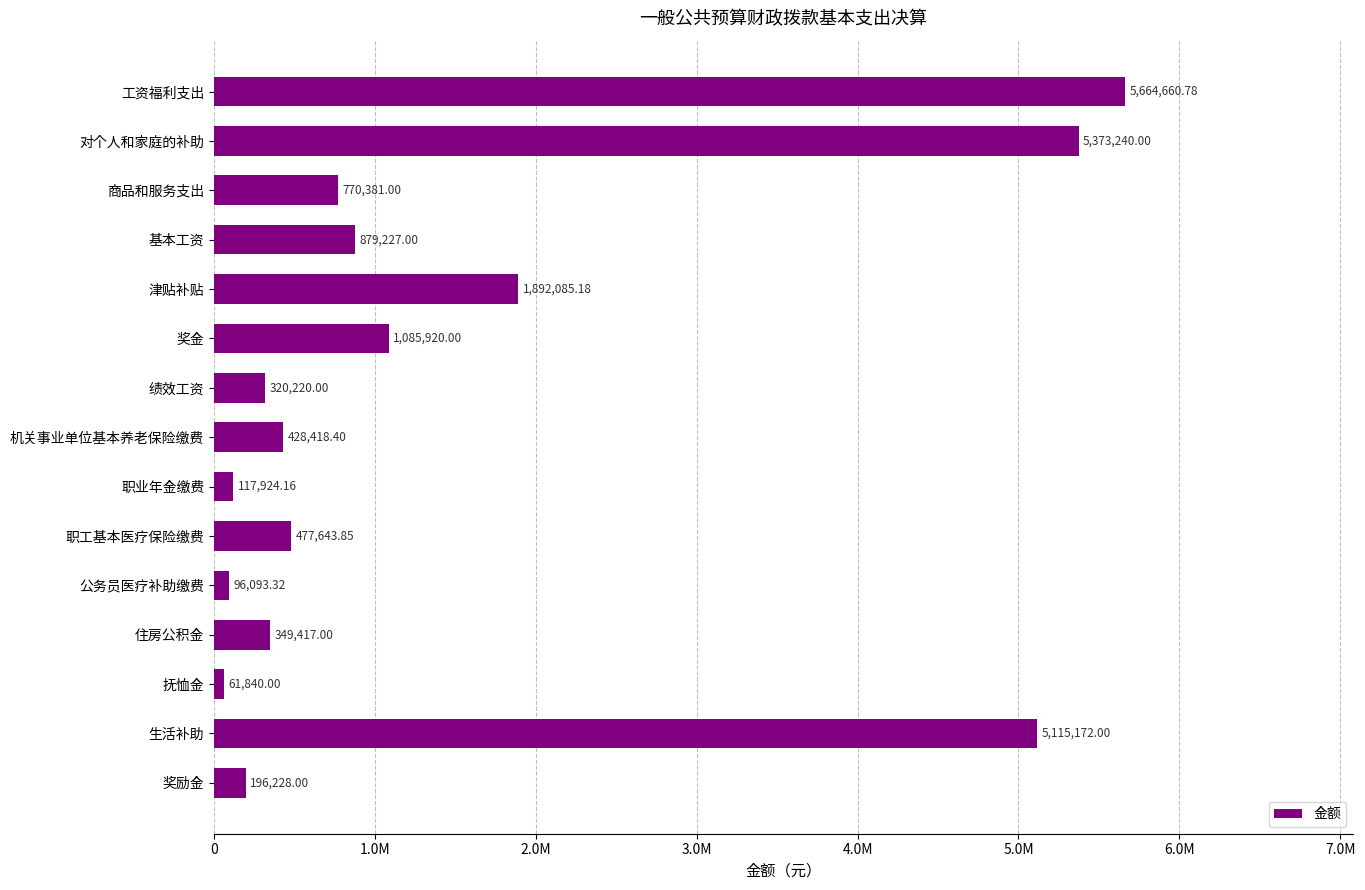

Does the chart contain stacked bars?

No